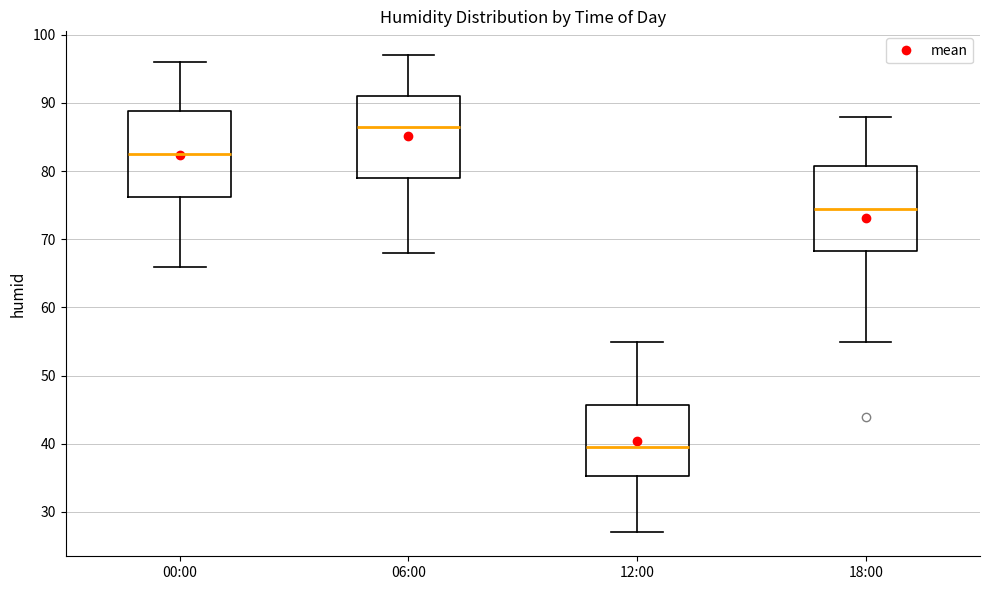

Reading left to right, read every box against the y-axis: the position of its median line, the range the box covers, and the ends of its whiskers. The values are not printed on the chart, so give them approximately, as read against the axis.

00:00: median 83, box 76 to 89, whiskers 66 to 96
06:00: median 87, box 79 to 91, whiskers 68 to 97
12:00: median 40, box 35 to 46, whiskers 27 to 55
18:00: median 75, box 68 to 81, whiskers 55 to 88